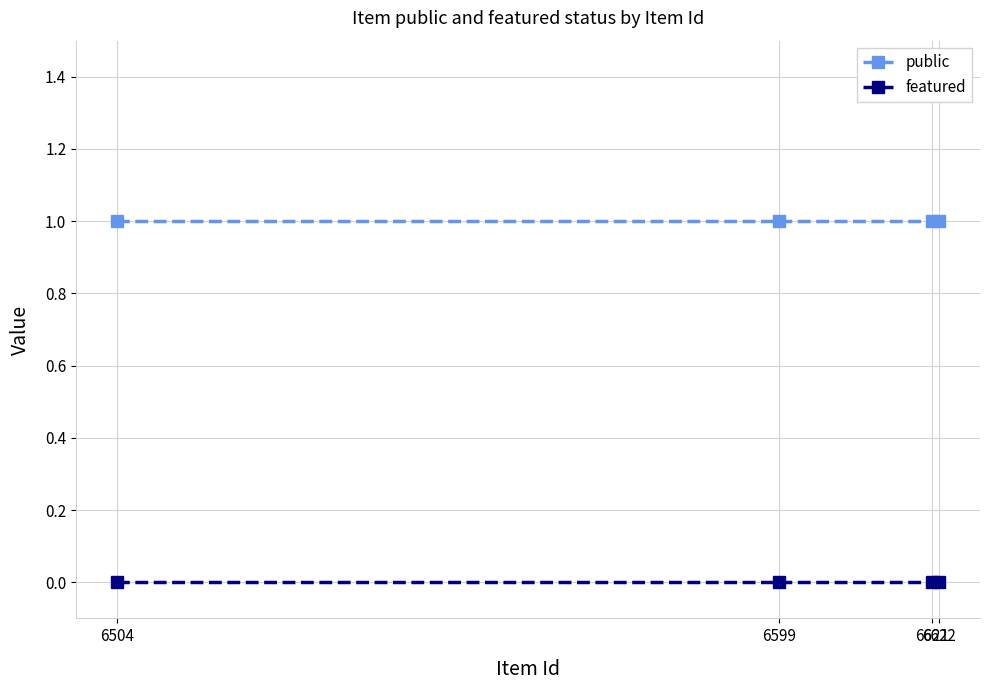

True or false: public and featured intersect in this chart.

False